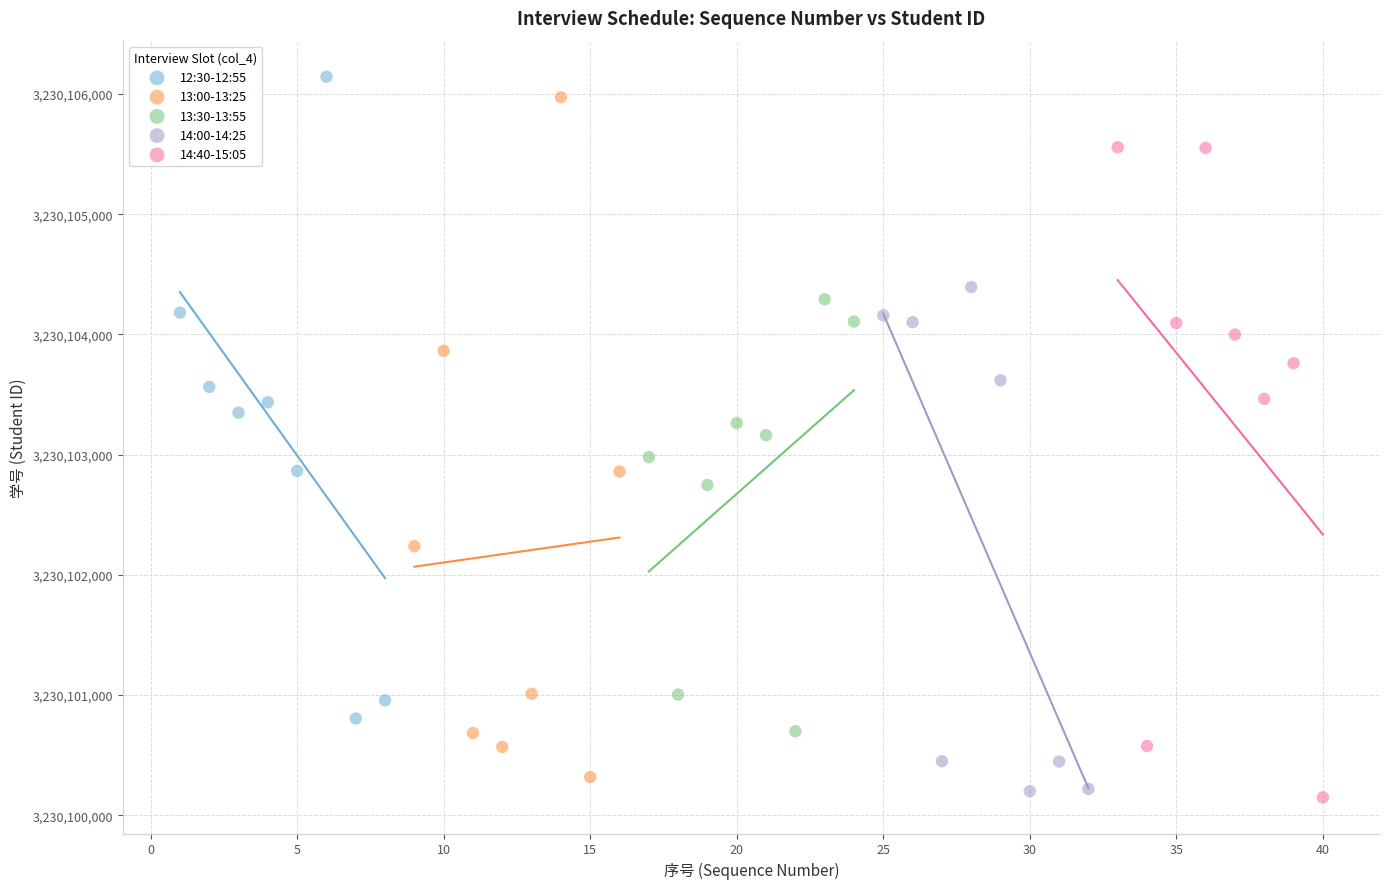

What are all the series names shown in the legend?

12:30-12:55, 13:00-13:25, 13:30-13:55, 14:00-14:25, 14:40-15:05